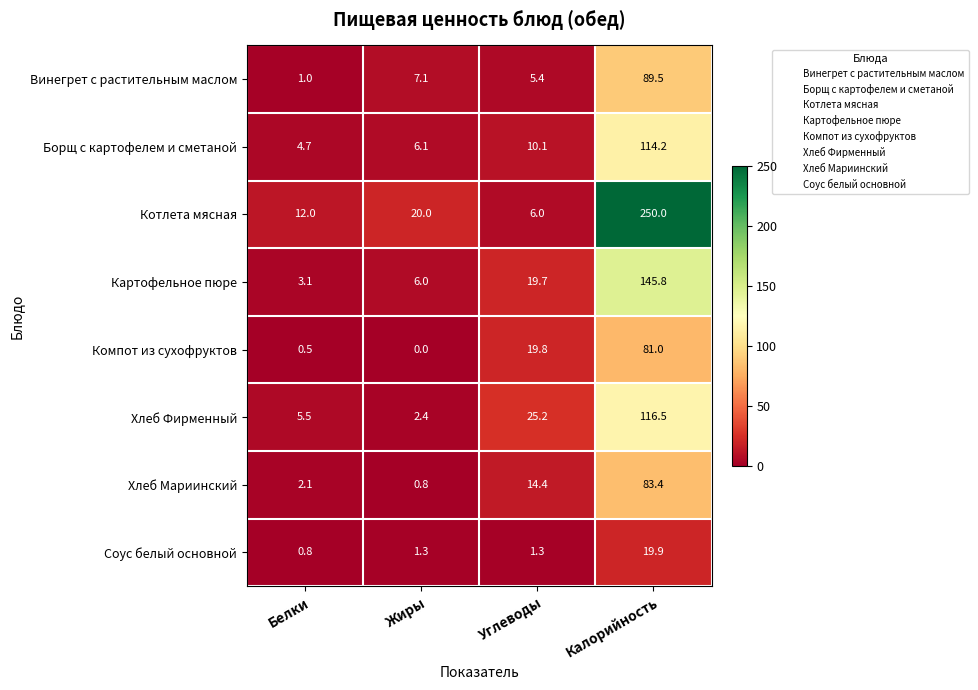

At which label is Борщ с картофелем и сметаной closest to 59?

Углеводы